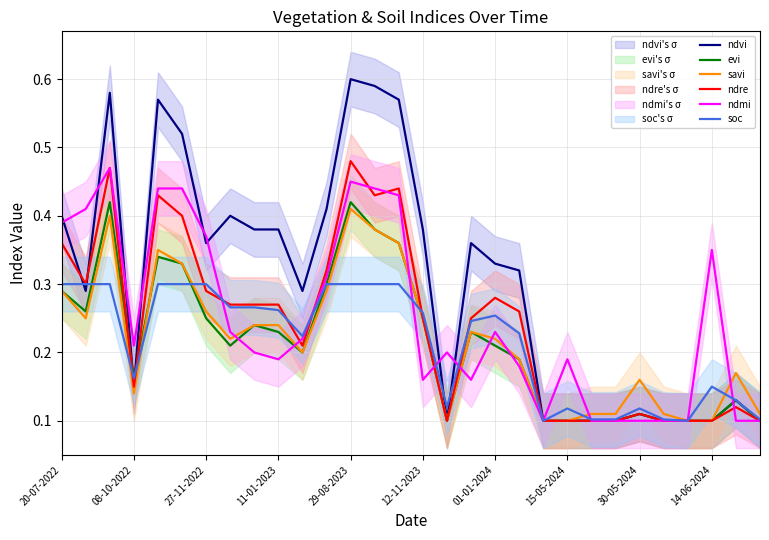

At which category does ndmi reach its first local valley?

08-10-2022